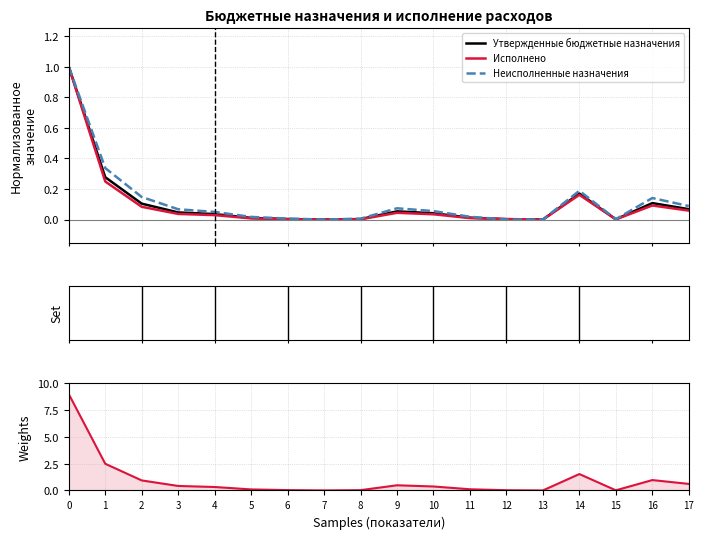

Reading left to right, list all the values displayed in this chart.

Утвержденные бюджетные назначения: 0=1.0	1=0.3	2=0.1	3=0.0	4=0.0	5=0.0	6=0.0	7=0.0	8=0.0	9=0.1	10=0.0	11=0.0	12=0.0	13=0.0	14=0.2	15=0.0	16=0.1	17=0.1
Исполнено: 0=1.0	1=0.2	2=0.1	3=0.0	4=0.0	5=0.0	6=0.0	7=0.0	8=0.0	9=0.0	10=0.0	11=0.0	12=0.0	13=0.0	14=0.2	15=0.0	16=0.1	17=0.1
Неисполненные назначения: 0=1.0	1=0.3	2=0.1	3=0.1	4=0.1	5=0.0	6=0.0	7=0.0	8=0.0	9=0.1	10=0.1	11=0.0	12=0.0	13=0.0	14=0.2	15=0.0	16=0.1	17=0.1
Назначения (норм.): 0=9.0	1=2.5	2=0.9	3=0.4	4=0.3	5=0.1	6=0.0	7=0.0	8=0.0	9=0.5	10=0.4	11=0.1	12=0.0	13=0.0	14=1.5	15=0.0	16=1.0	17=0.6